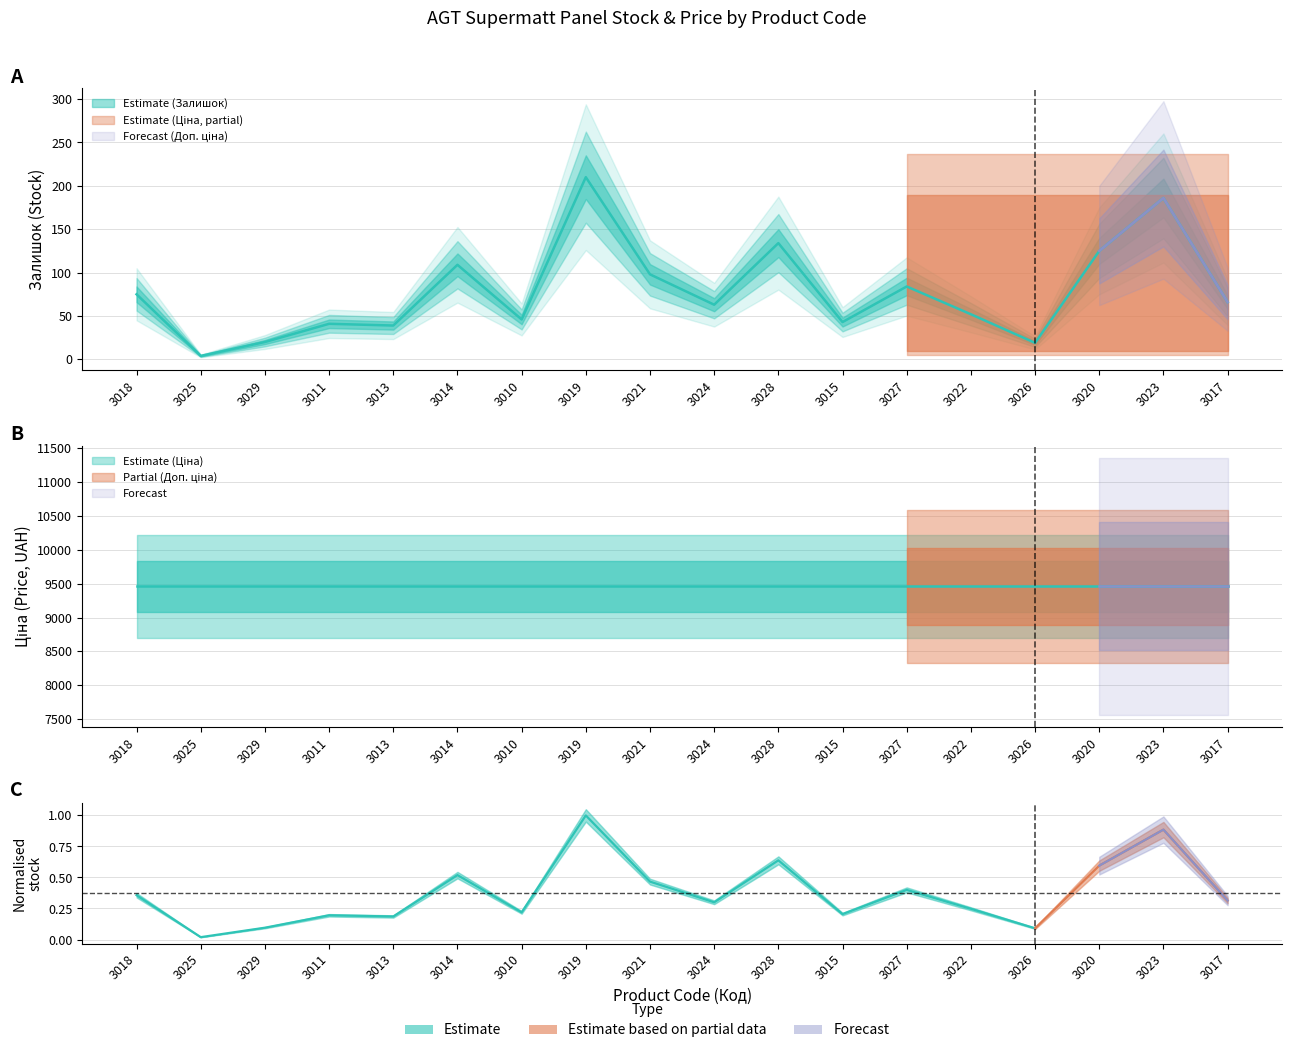

Reading right to left, transcribe all the data shown in this chart.

Залишок: 3017=66.0	3023=186.0	3020=125.0	3026=19.0	3022=52.0	3027=84.0	3015=43.0	3028=134.0	3024=63.0	3021=98.0	3019=210.0	3010=46.0	3014=109.0	3013=39.0	3011=41.0	3029=20.0	3025=4.0	3018=75.0
Ціна: 3017=9458.9	3023=9458.9	3020=9458.9	3026=9458.9	3022=9458.9	3027=9458.9	3015=9458.9	3028=9458.9	3024=9458.9	3021=9458.9	3019=9458.9	3010=9458.9	3014=9458.9	3013=9458.9	3011=9458.9	3029=9458.9	3025=9458.9	3018=9458.9
Доп. ціна: 3017=9458.9	3023=9458.9	3020=9458.9	3026=9458.9	3022=9458.9	3027=9458.9	3015=9458.9	3028=9458.9	3024=9458.9	3021=9458.9	3019=9458.9	3010=9458.9	3014=9458.9	3013=9458.9	3011=9458.9	3029=9458.9	3025=9458.9	3018=9458.9